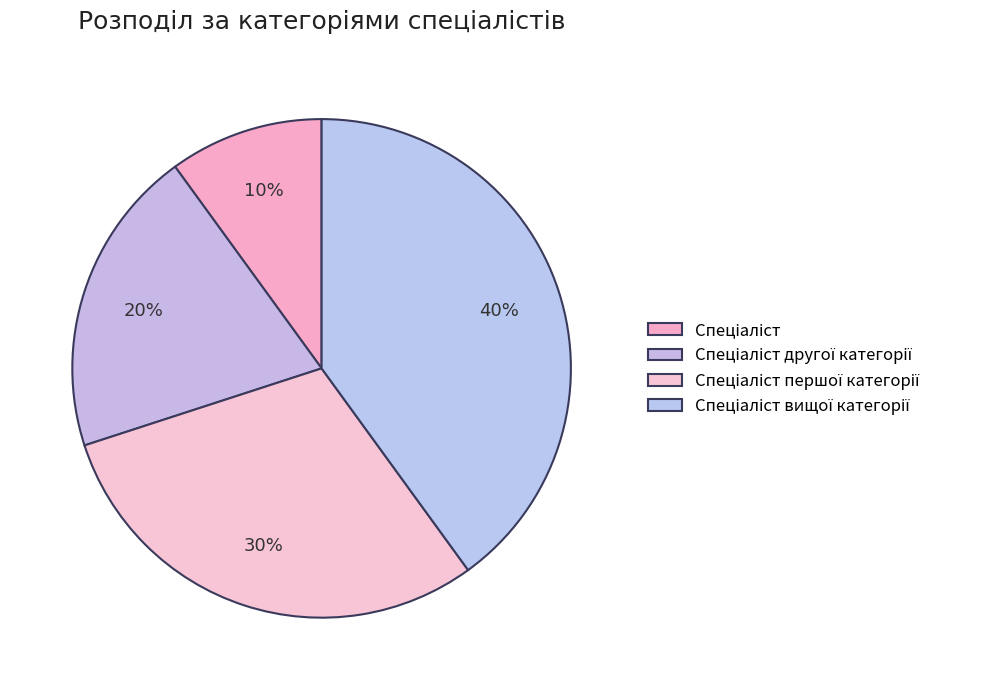

Count the number of slices in the pie.

4